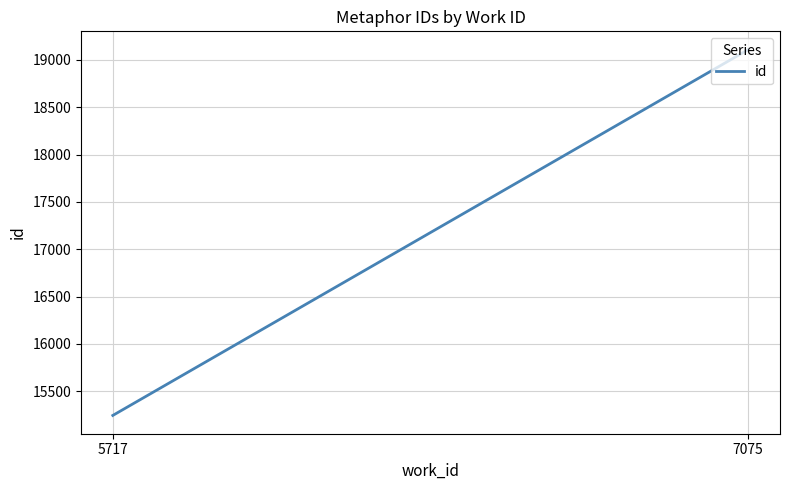

Rank the categories by value from highest to lowest.

7075, 5717